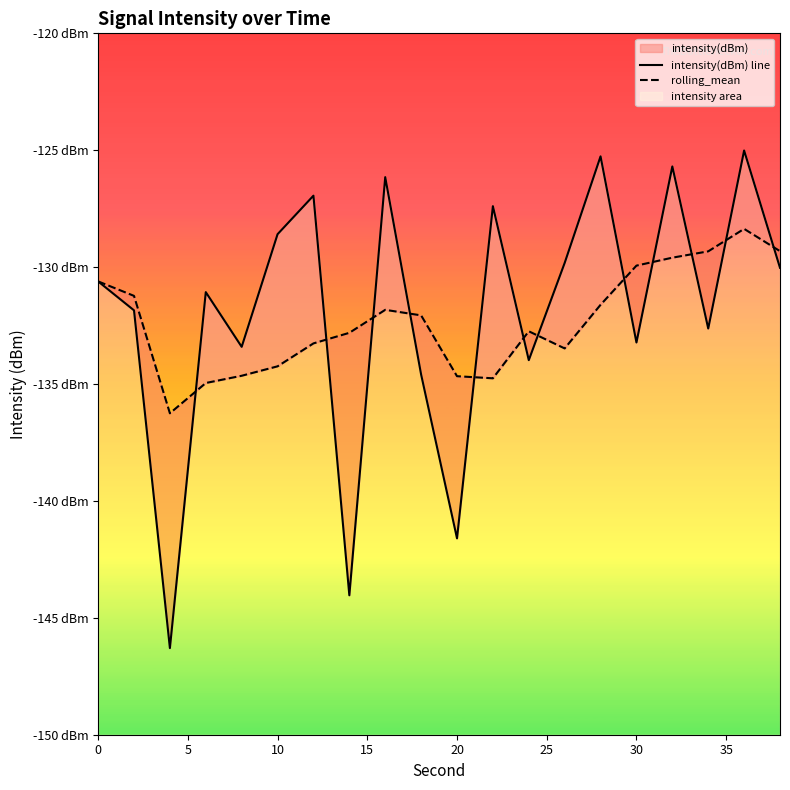

Which series changed the most between 20 and 35?

intensity(dBm) line